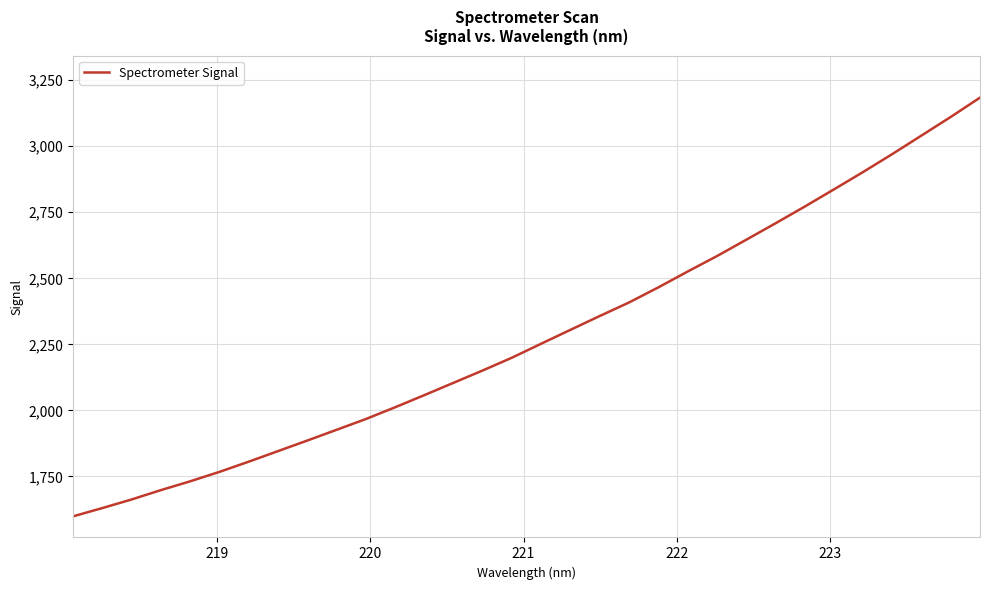

Does the chart display data point markers on the line(s)?

No